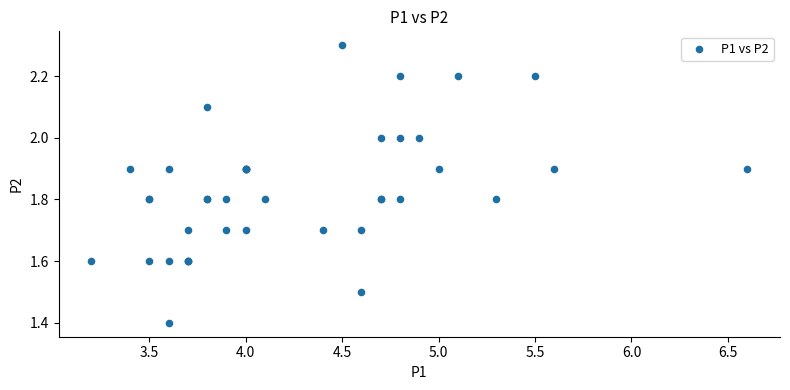

What Y value in the scatter plot is closest to 1?

1.4